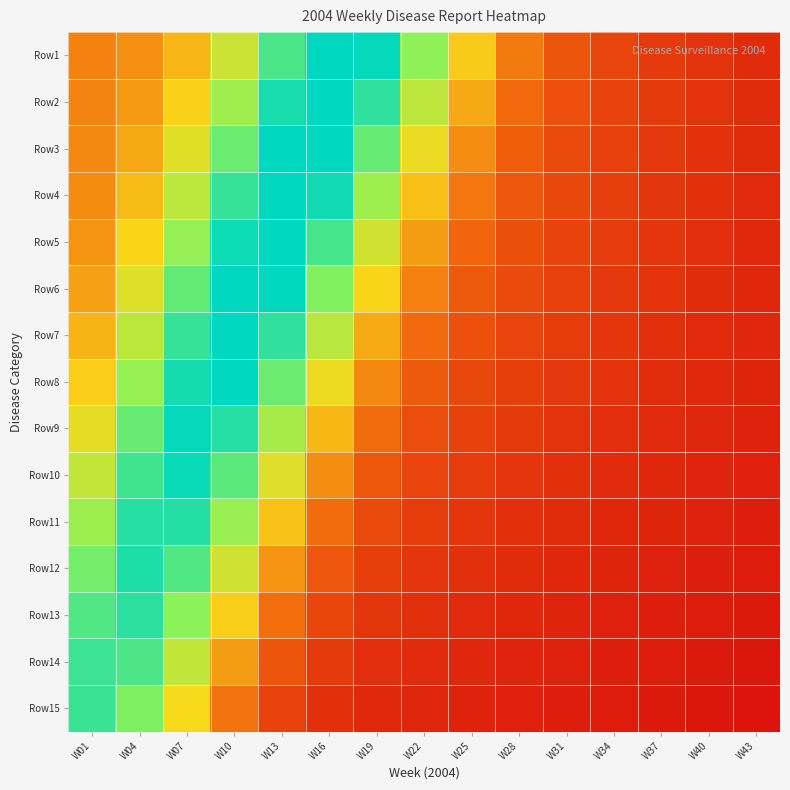

Reading left to right, extract all data points from this chart.

Row1: W01=0.3	W04=0.3	W07=0.4	W10=0.6	W13=0.9	W16=1.0	W19=1.0	W22=0.7	W25=0.5	W28=0.3	W31=0.2	W34=0.2	W37=0.1	W40=0.1	W43=0.1
Row2: W01=0.3	W04=0.4	W07=0.5	W10=0.7	W13=1.0	W16=1.0	W19=0.9	W22=0.6	W25=0.4	W28=0.3	W31=0.2	W34=0.2	W37=0.1	W40=0.1	W43=0.1
Row3: W01=0.3	W04=0.4	W07=0.6	W10=0.8	W13=1.0	W16=1.0	W19=0.8	W22=0.5	W25=0.3	W28=0.2	W31=0.2	W34=0.1	W37=0.1	W40=0.1	W43=0.1
Row4: W01=0.3	W04=0.4	W07=0.6	W10=0.9	W13=1.0	W16=1.0	W19=0.7	W22=0.4	W25=0.3	W28=0.2	W31=0.2	W34=0.1	W37=0.1	W40=0.1	W43=0.1
Row5: W01=0.4	W04=0.5	W07=0.7	W10=1.0	W13=1.0	W16=0.9	W19=0.6	W22=0.4	W25=0.2	W28=0.2	W31=0.2	W34=0.1	W37=0.1	W40=0.1	W43=0.1
Row6: W01=0.4	W04=0.6	W07=0.8	W10=1.0	W13=1.0	W16=0.8	W19=0.5	W22=0.3	W25=0.2	W28=0.2	W31=0.1	W34=0.1	W37=0.1	W40=0.1	W43=0.1
Row7: W01=0.4	W04=0.6	W07=0.9	W10=1.0	W13=0.9	W16=0.6	W19=0.4	W22=0.3	W25=0.2	W28=0.2	W31=0.1	W34=0.1	W37=0.1	W40=0.1	W43=0.1
Row8: W01=0.5	W04=0.7	W07=1.0	W10=1.0	W13=0.8	W16=0.5	W19=0.3	W22=0.2	W25=0.2	W28=0.1	W31=0.1	W34=0.1	W37=0.1	W40=0.1	W43=0.1
Row9: W01=0.5	W04=0.8	W07=1.0	W10=0.9	W13=0.7	W16=0.4	W19=0.3	W22=0.2	W25=0.1	W28=0.1	W31=0.1	W34=0.1	W37=0.1	W40=0.1	W43=0.1
Row10: W01=0.6	W04=0.9	W07=1.0	W10=0.8	W13=0.6	W16=0.3	W19=0.2	W22=0.2	W25=0.1	W28=0.1	W31=0.1	W34=0.1	W37=0.1	W40=0.1	W43=0.1
Row11: W01=0.7	W04=0.9	W07=0.9	W10=0.7	W13=0.5	W16=0.3	W19=0.2	W22=0.1	W25=0.1	W28=0.1	W31=0.1	W34=0.1	W37=0.1	W40=0.1	W43=0.0
Row12: W01=0.8	W04=0.9	W07=0.9	W10=0.6	W13=0.4	W16=0.2	W19=0.1	W22=0.1	W25=0.1	W28=0.1	W31=0.1	W34=0.1	W37=0.1	W40=0.1	W43=0.0
Row13: W01=0.9	W04=0.9	W07=0.7	W10=0.5	W13=0.3	W16=0.2	W19=0.1	W22=0.1	W25=0.1	W28=0.1	W31=0.1	W34=0.1	W37=0.1	W40=0.0	W43=0.0
Row14: W01=0.9	W04=0.9	W07=0.6	W10=0.4	W13=0.2	W16=0.1	W19=0.1	W22=0.1	W25=0.1	W28=0.1	W31=0.1	W34=0.1	W37=0.0	W40=0.0	W43=0.0
Row15: W01=0.9	W04=0.8	W07=0.5	W10=0.3	W13=0.2	W16=0.1	W19=0.1	W22=0.1	W25=0.1	W28=0.1	W31=0.0	W34=0.0	W37=0.0	W40=0.0	W43=0.0